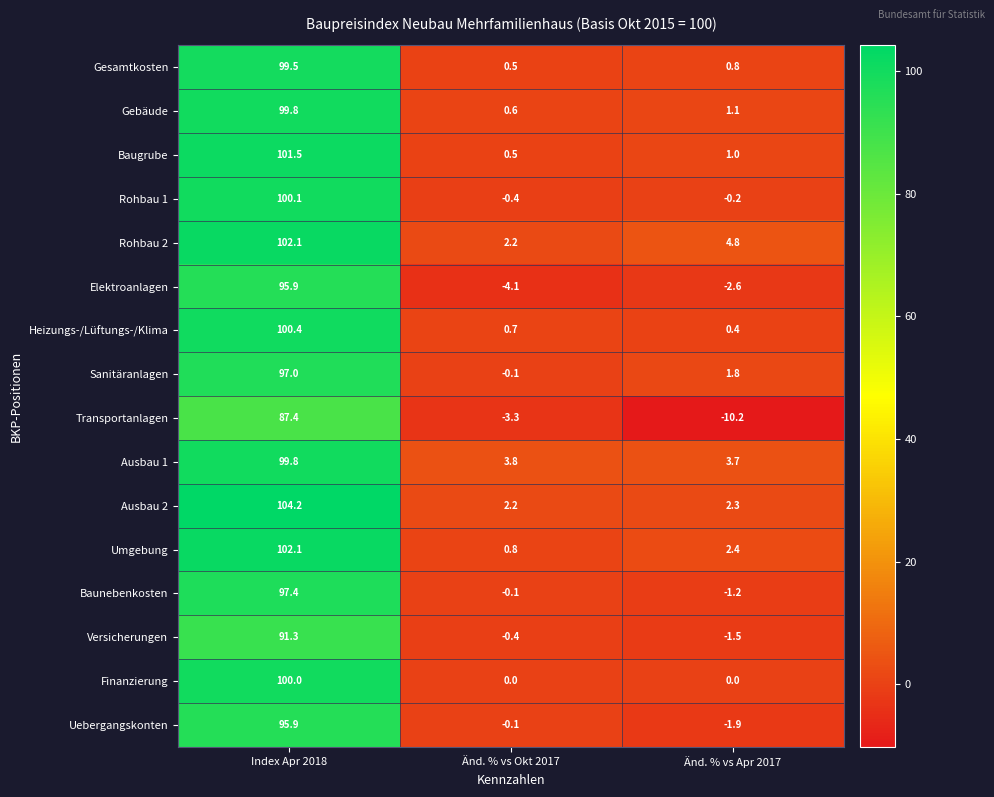

The Elektroanlagen series shows -3.5 at Änd. % vs Apr 2017. True or false?

False